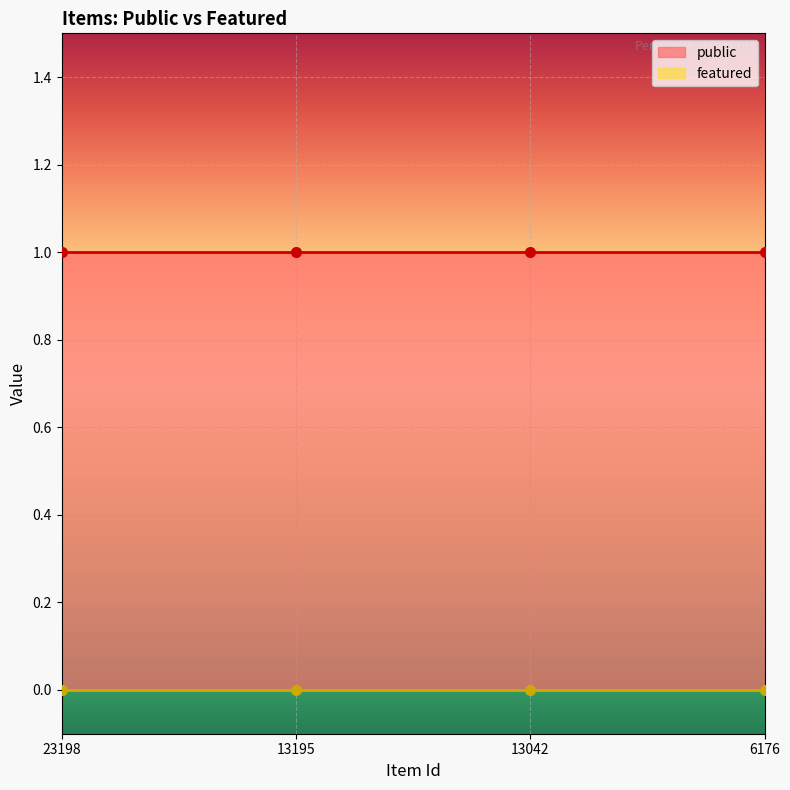

True or false: public and featured intersect in this chart.

False